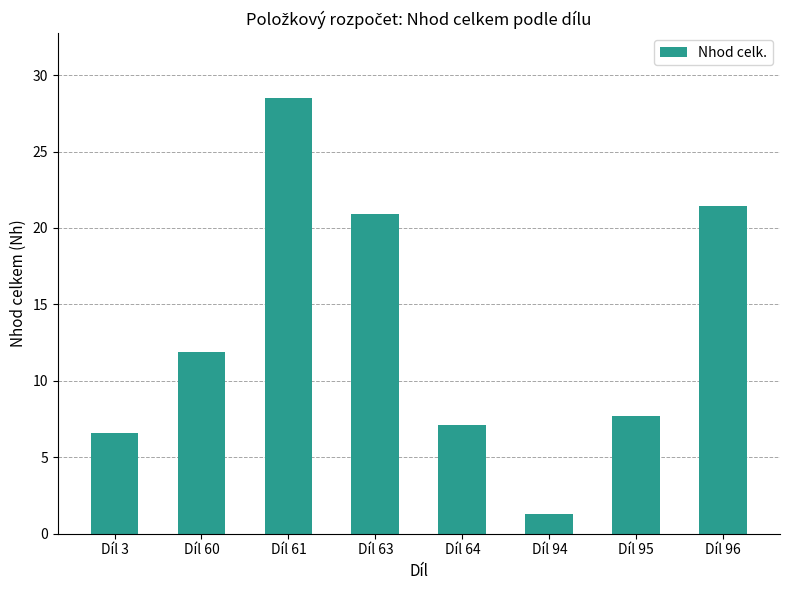

What is the value of the 6th bar from the left?

1.3